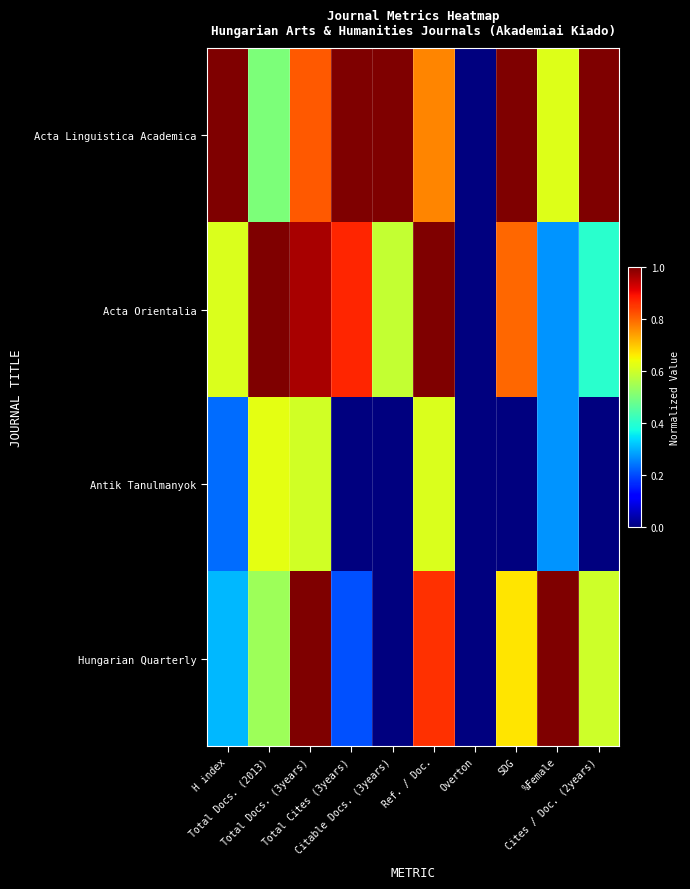

Which label corresponds to the largest value in the chart?

H index